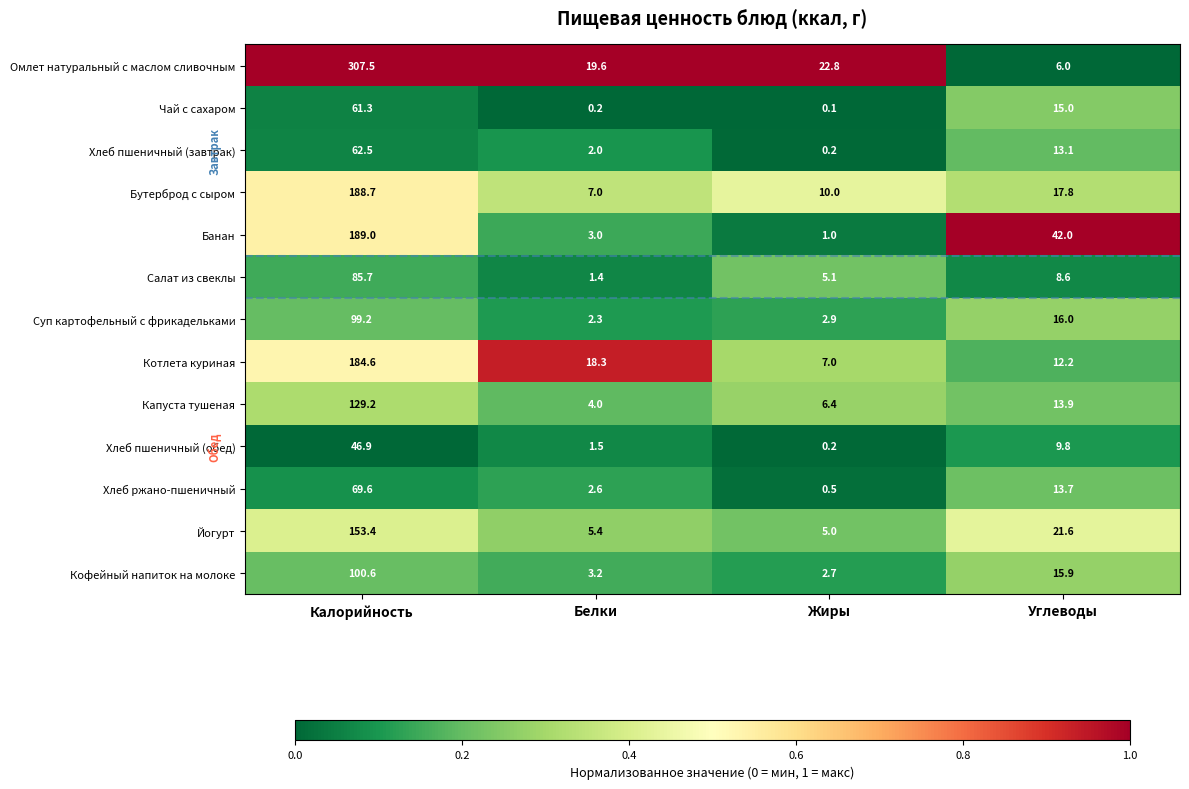

Count the number of data series in this chart.

13